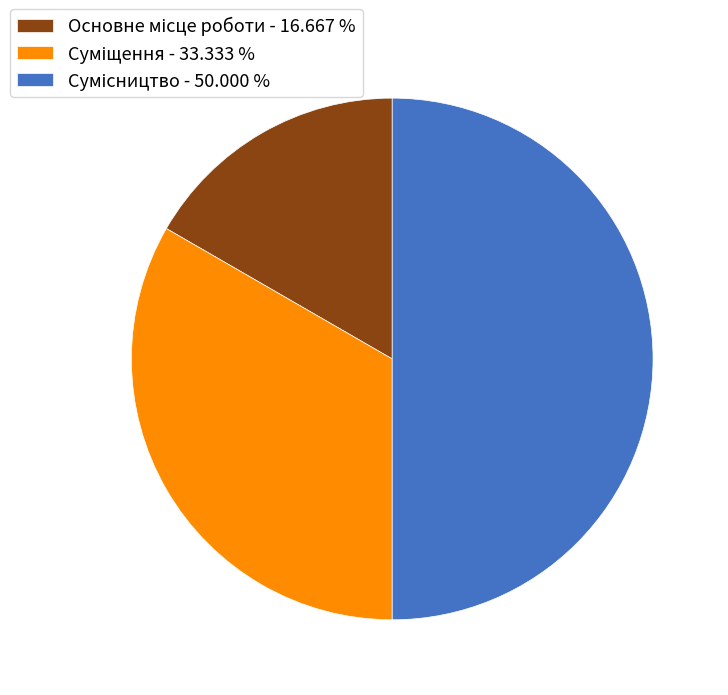

How many segments does this pie chart have?

3